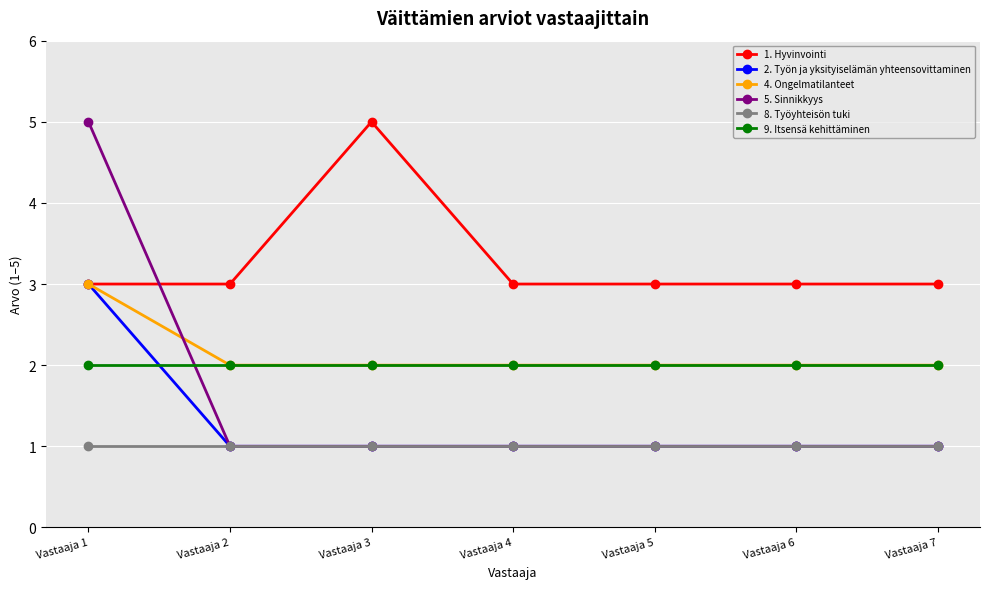

What is the sum of the 1. Hyvinvointi values at Vastaaja 4 and Vastaaja 3?

8